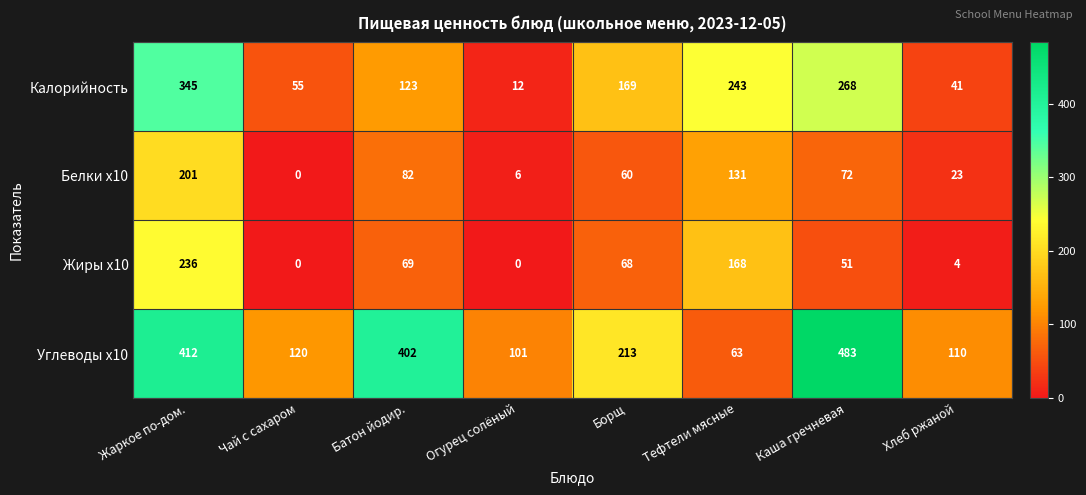

Which series changed the most between Борщ and Хлеб ржаной?

Калорийность